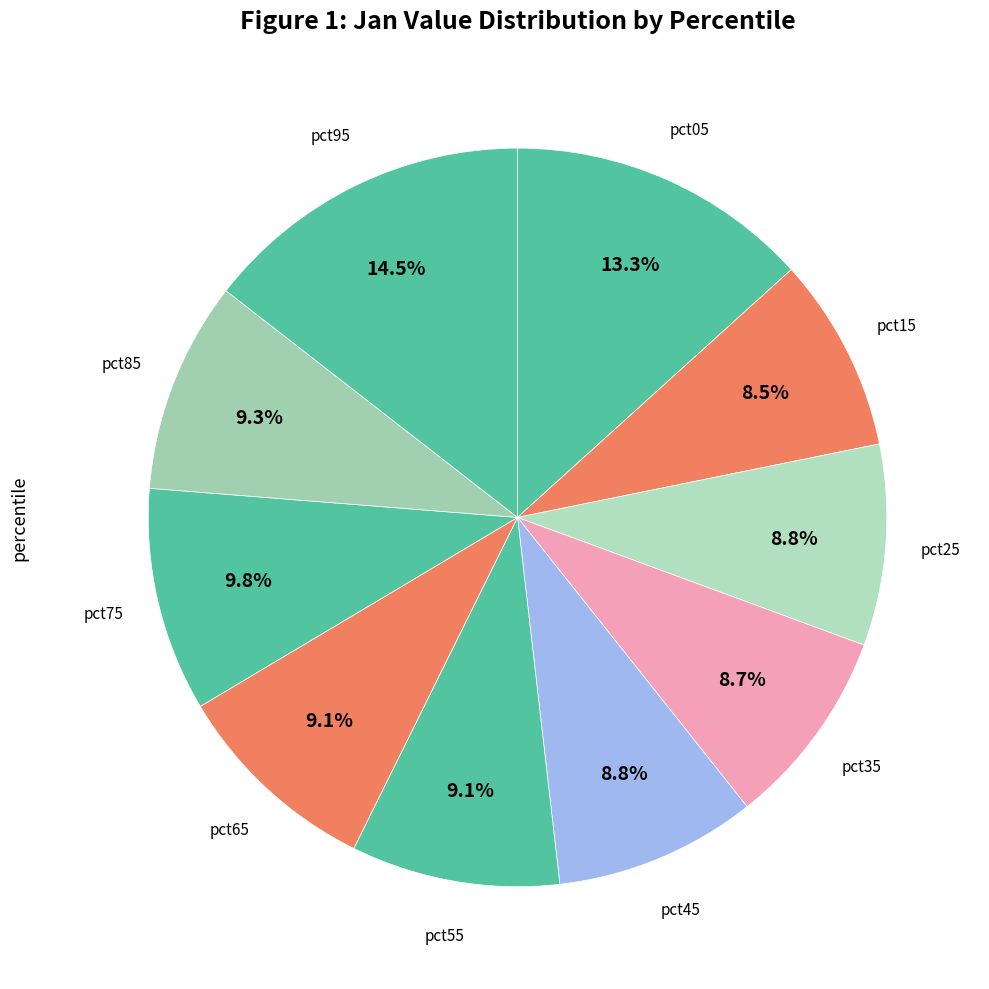

How many segments does this pie chart have?

10